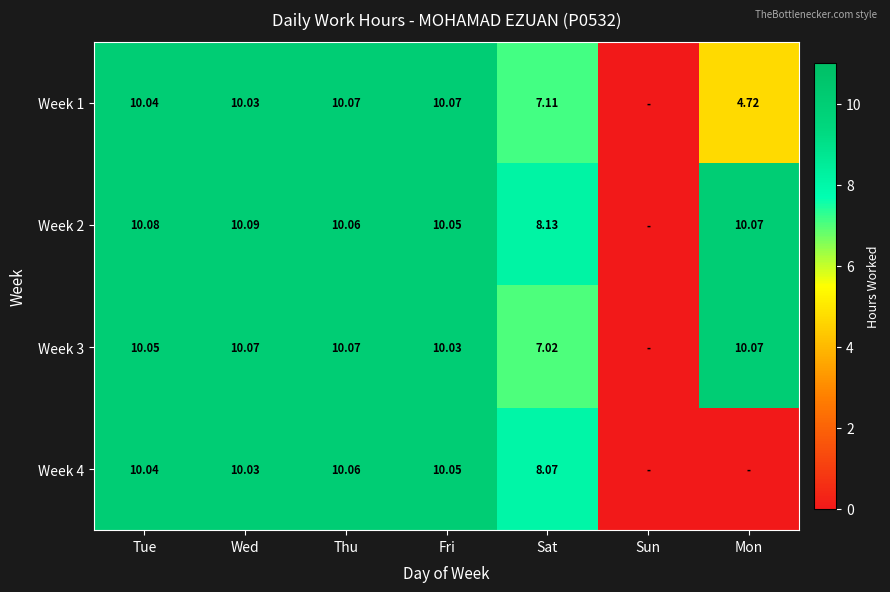

Is the value of Week 1 at Mon greater than the value of Week 4 at Thu?

No